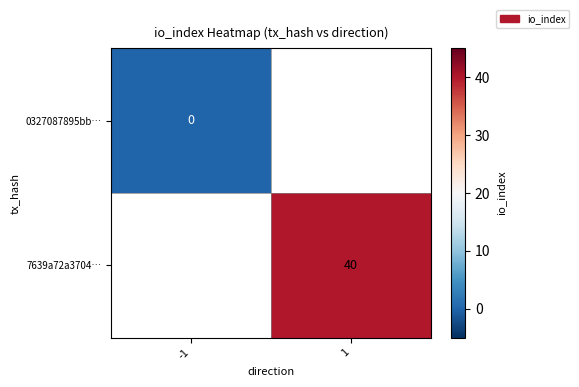

Is it true that 7639a72a3704… equals 40 at 1?

True